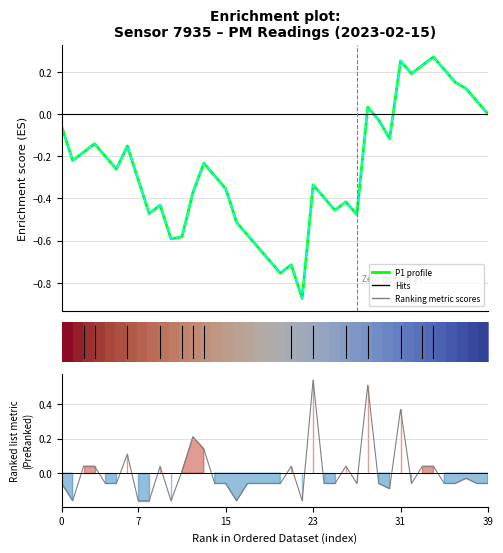

What is the difference between the maximum and minimum values in the P1 profile series?

1.1